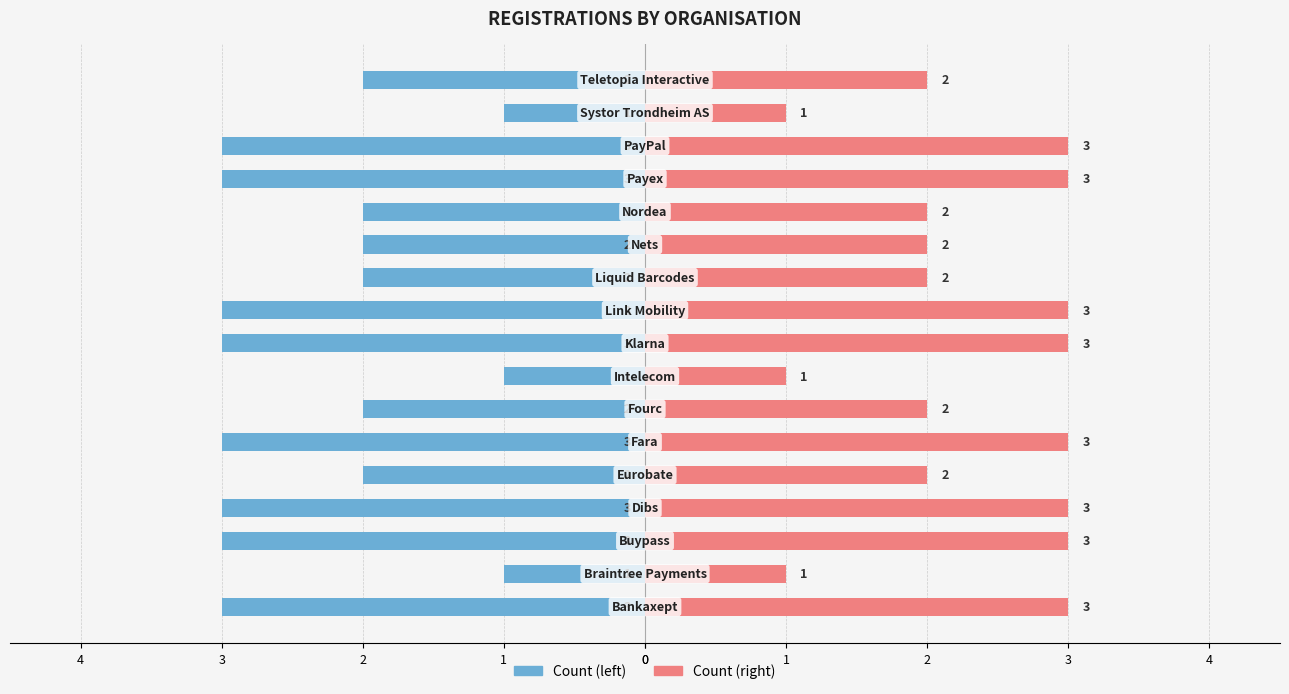

List the series in order of their overall mean, highest first.

Count (right), Count (left)